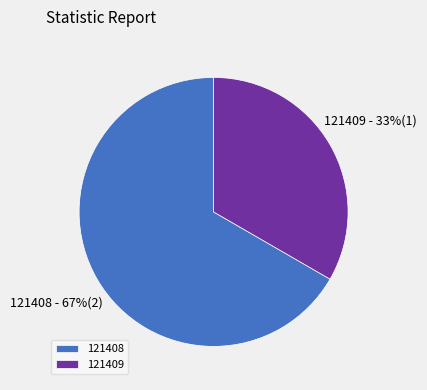

Is the sum of 121409 and 121408 greater than half?

Yes